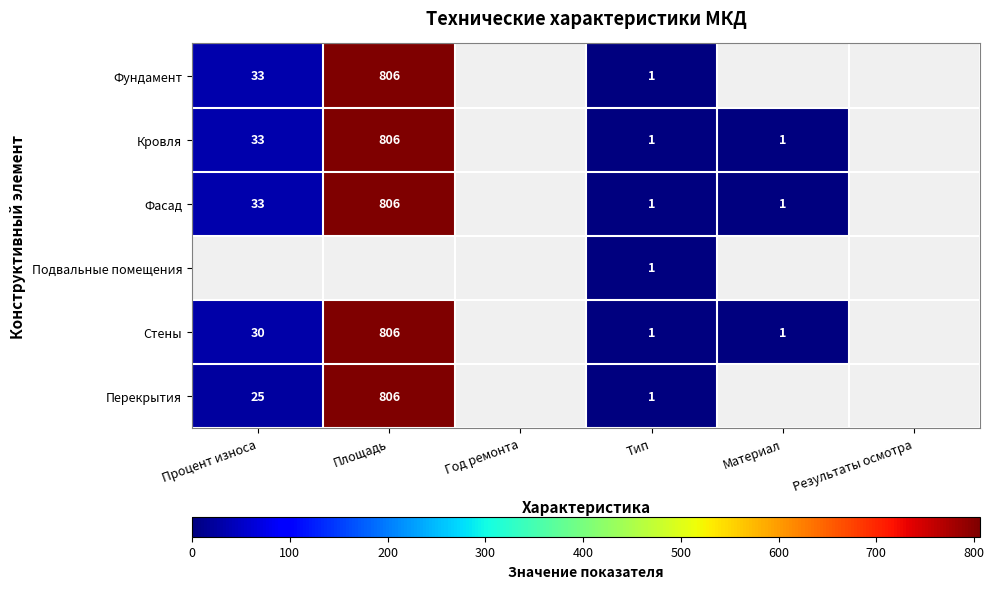

Is the value of Кровля at Площадь greater than the value of Стены at Процент износа?

Yes